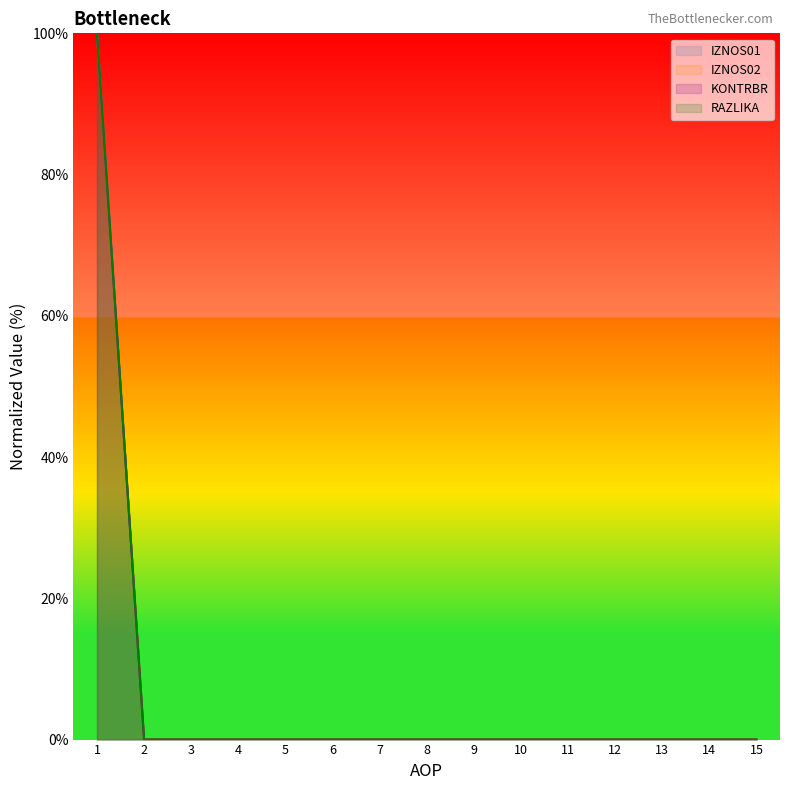

How many values in IZNOS02 are above zero?

1